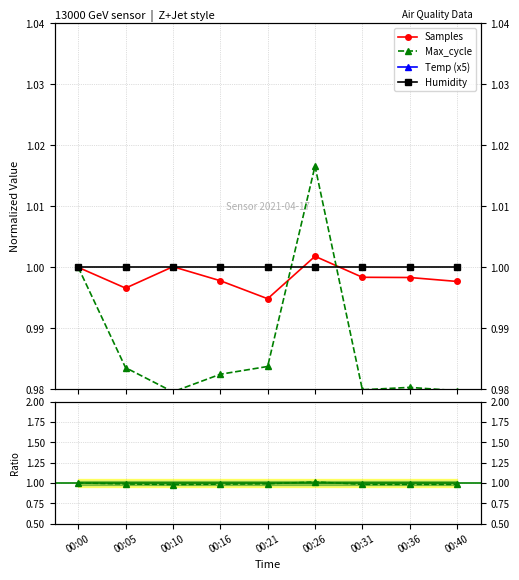

Reading right to left, transcribe all the data shown in this chart.

Samples: 00:40=1.0	00:36=1.0	00:31=1.0	00:26=1.0	00:21=1.0	00:16=1.0	00:10=1.0	00:05=1.0	00:00=1.0
Max_cycle: 00:40=1.0	00:36=1.0	00:31=1.0	00:26=1.0	00:21=1.0	00:16=1.0	00:10=1.0	00:05=1.0	00:00=1.0
Temp: 00:40=4.9	00:36=4.9	00:31=4.9	00:26=4.9	00:21=4.9	00:16=4.9	00:10=4.8	00:05=4.9	00:00=5.0